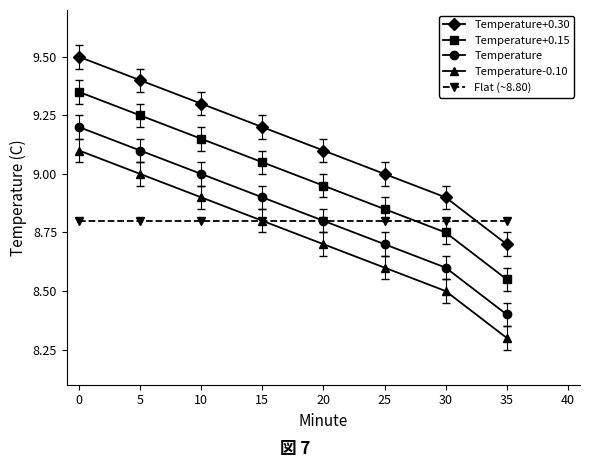

Which series has the largest total across all categories?

Temperature+0.30